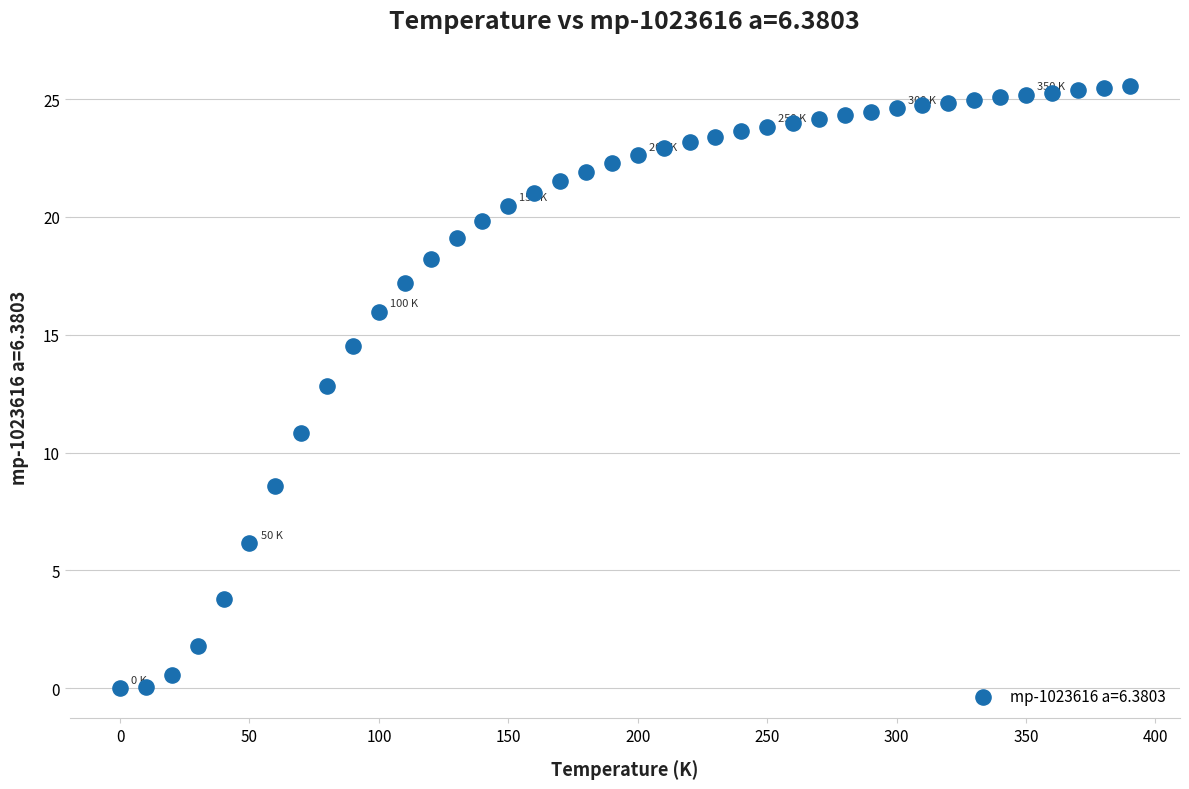

What Y value in the scatter plot is closest to 12?

12.8